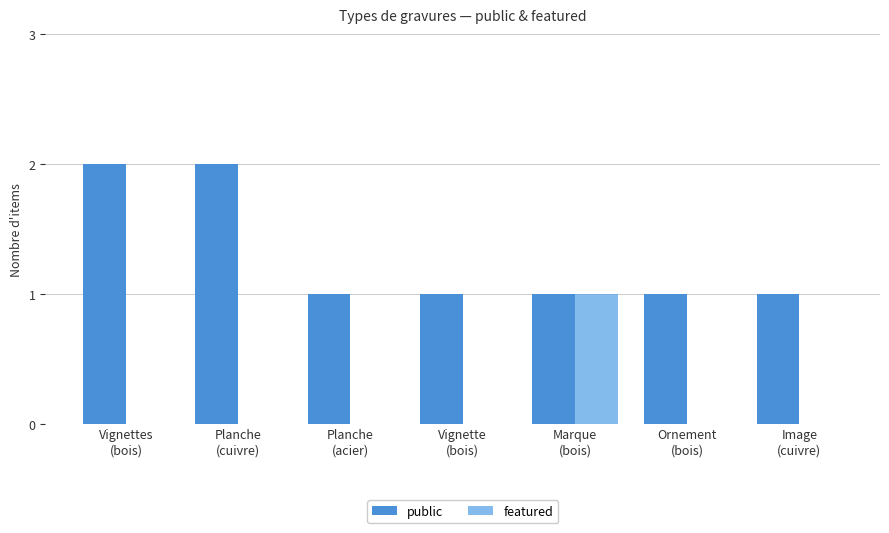

How many categories are shown in the chart?

7